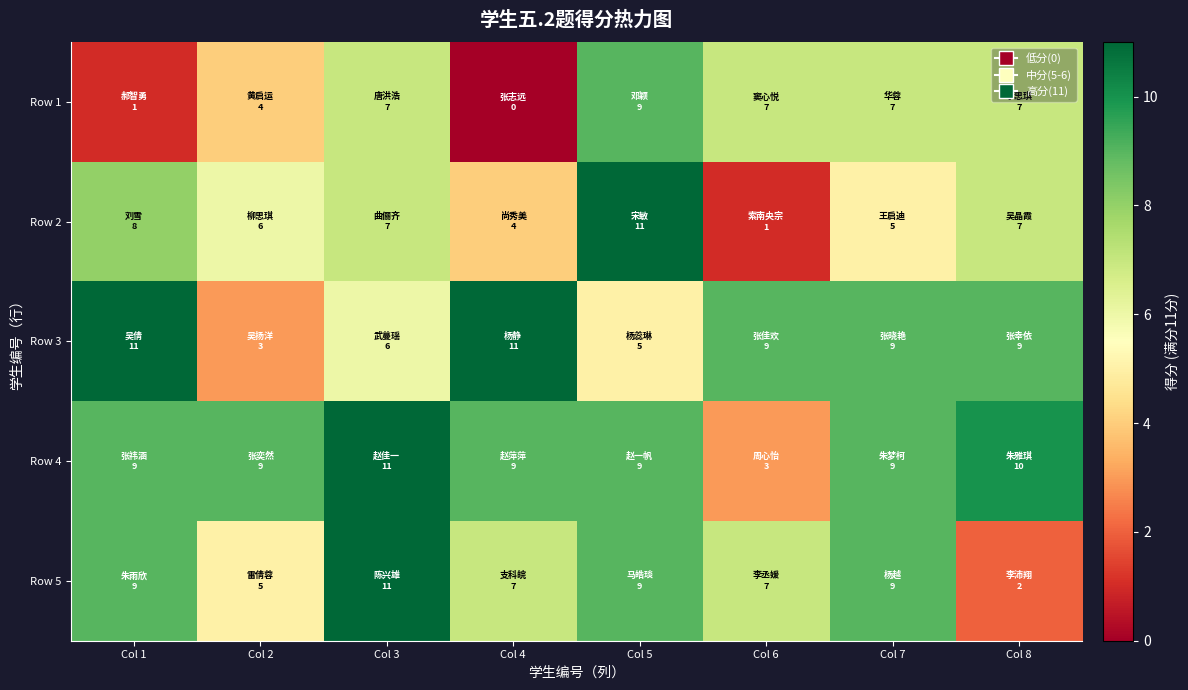

Reading left to right, list all the values displayed in this chart.

Row 1: Col 1=1	Col 2=4	Col 3=7	Col 4=0	Col 5=9	Col 6=7	Col 7=7	Col 8=7
Row 2: Col 1=8	Col 2=6	Col 3=7	Col 4=4	Col 5=11	Col 6=1	Col 7=5	Col 8=7
Row 3: Col 1=11	Col 2=3	Col 3=6	Col 4=11	Col 5=5	Col 6=9	Col 7=9	Col 8=9
Row 4: Col 1=9	Col 2=9	Col 3=11	Col 4=9	Col 5=9	Col 6=3	Col 7=9	Col 8=10
Row 5: Col 1=9	Col 2=5	Col 3=11	Col 4=7	Col 5=9	Col 6=7	Col 7=9	Col 8=2